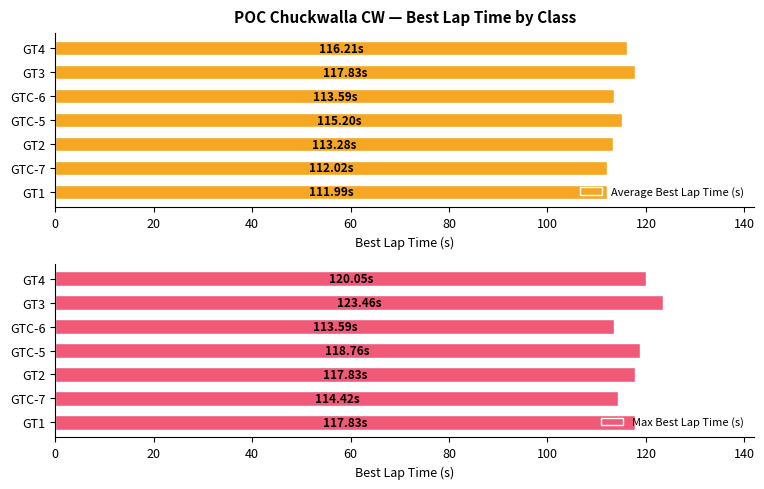

What is the difference between the second highest and second lowest values in the Average Best Lap Time (s) series?

4.2